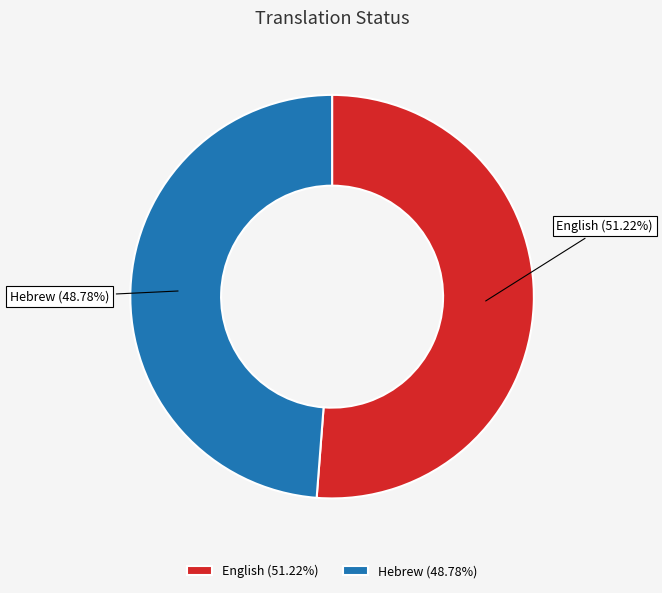

Rank the categories by value from lowest to highest.

Hebrew, English